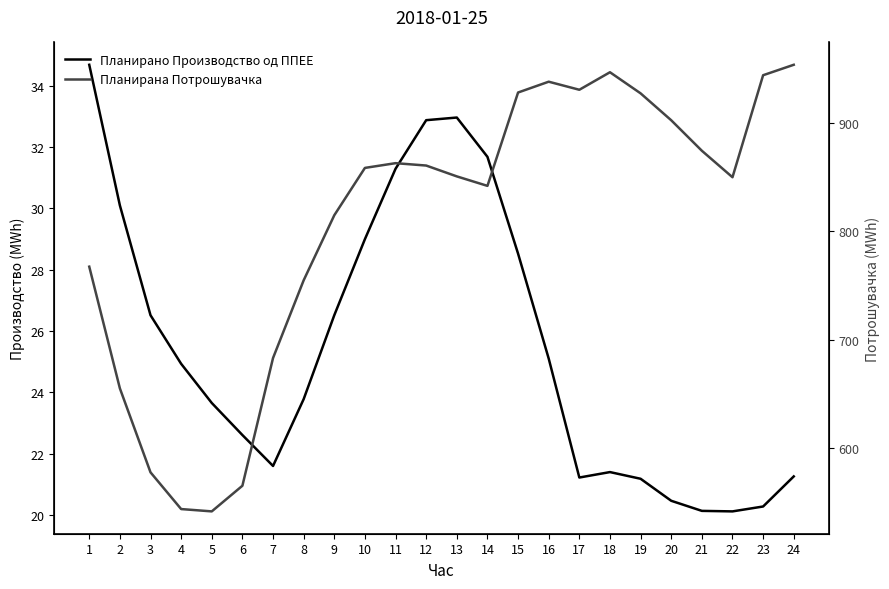

Between 16 and 20, which series saw the biggest shift?

Планирана Потрошувачка